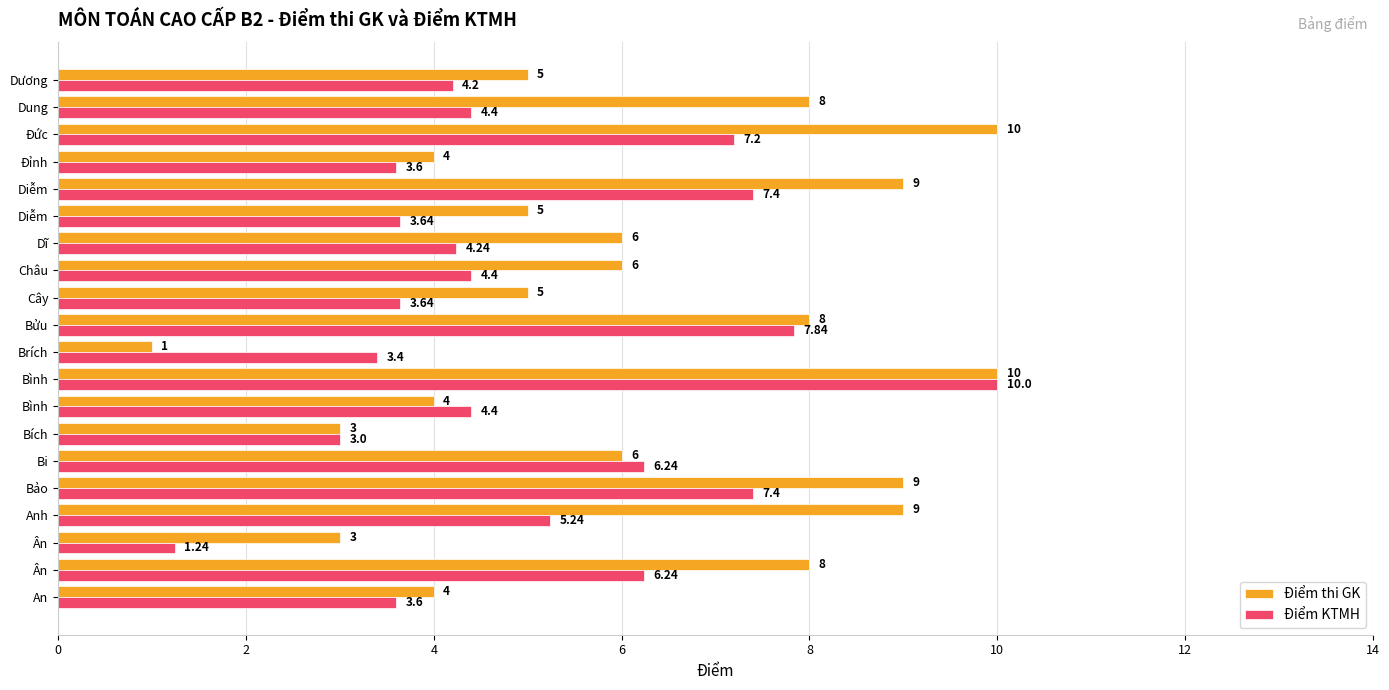

What is the highest value of the Điểm KTMH series?

10.0